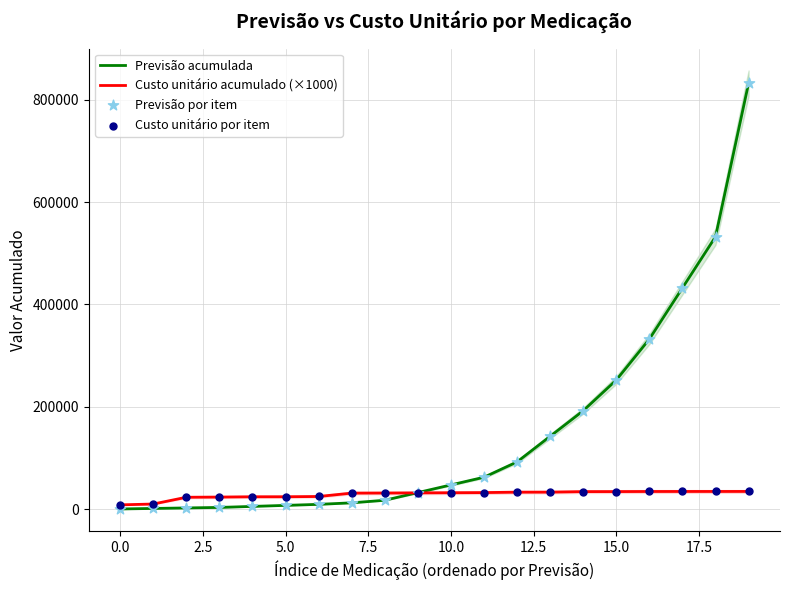

Which series has the largest Y range (max minus min)?

Previsão acumulada